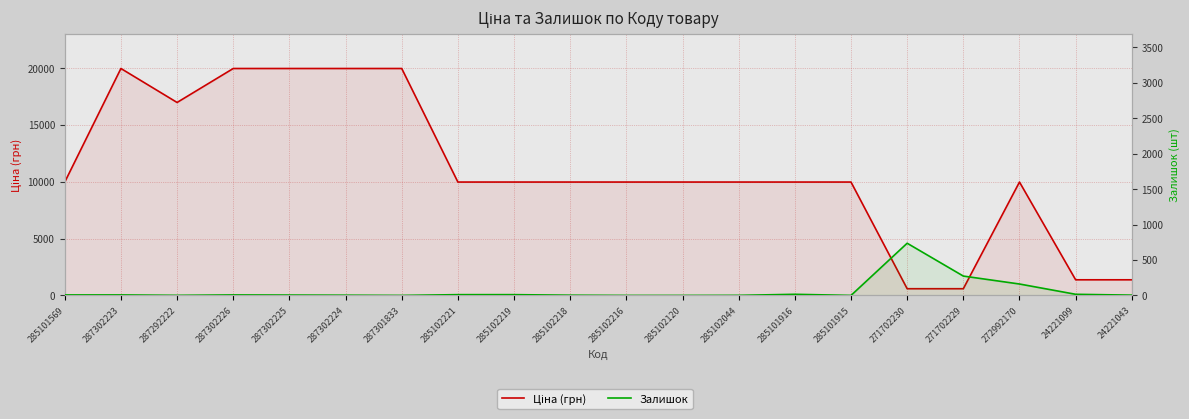

What is the difference between the maximum and minimum values in the Ціна (грн) series?

19374.3